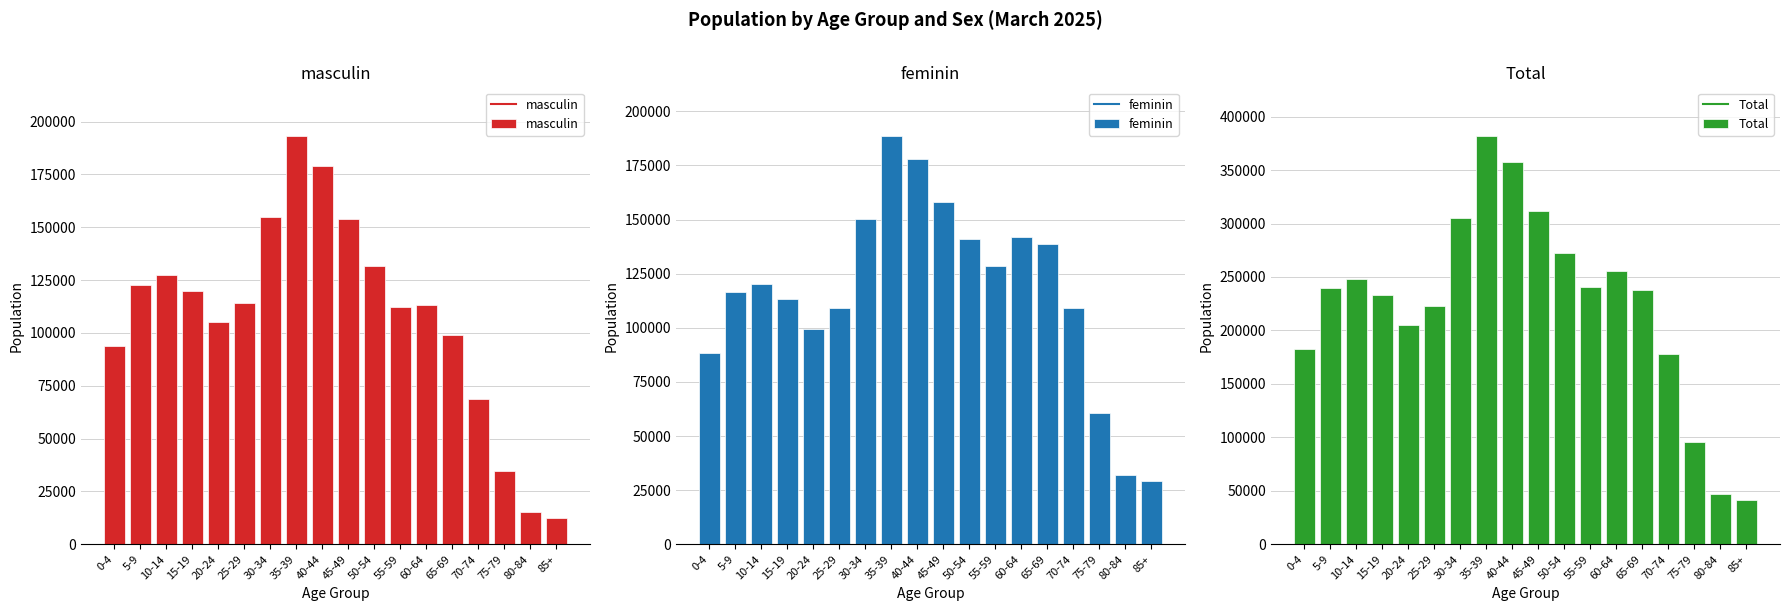

Which series changed the most between 10-14 and 20-24?

Total